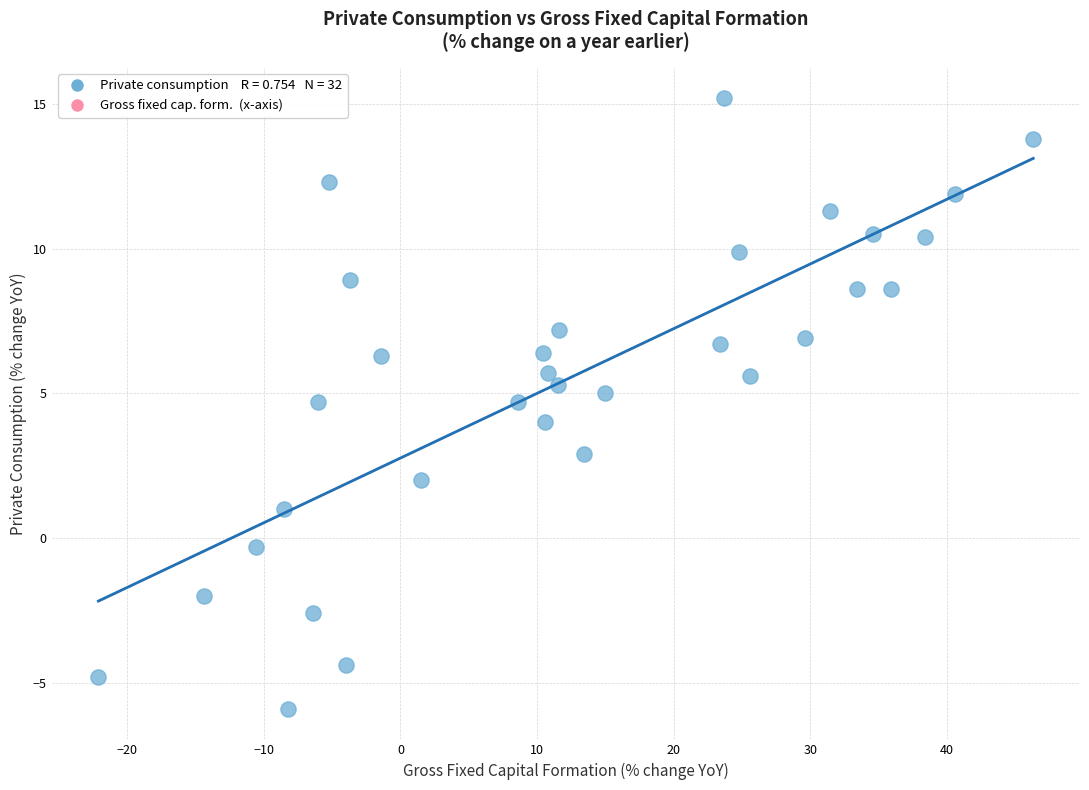

What is the range of X values (max minus min)?

68.4